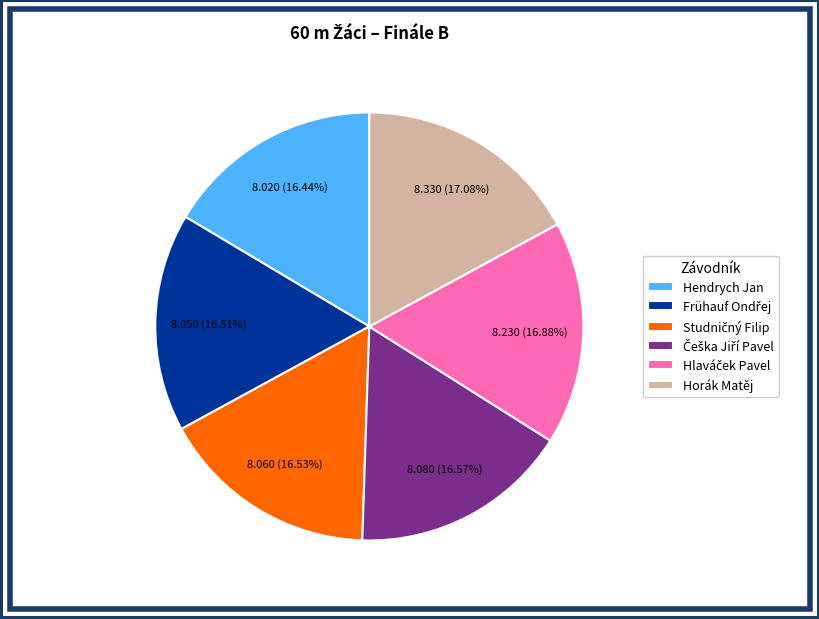

Between Hendrych Jan and Horák Matěj, which is larger?

Horák Matěj